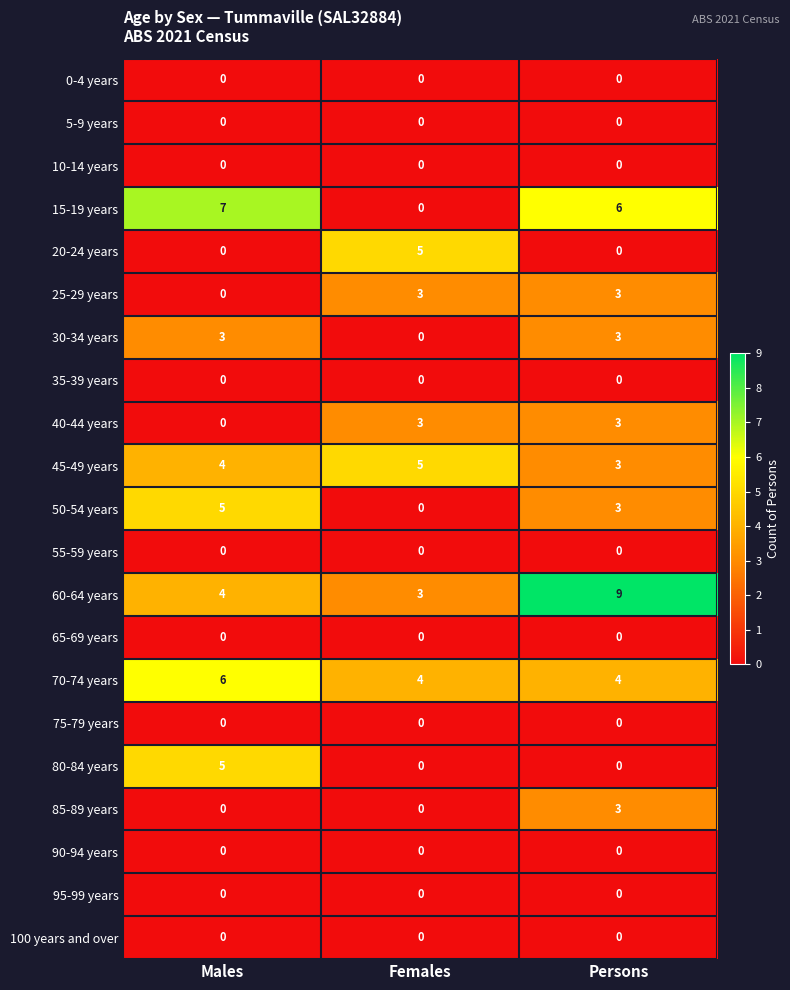

What is the sum of all 85-89 years values?

3